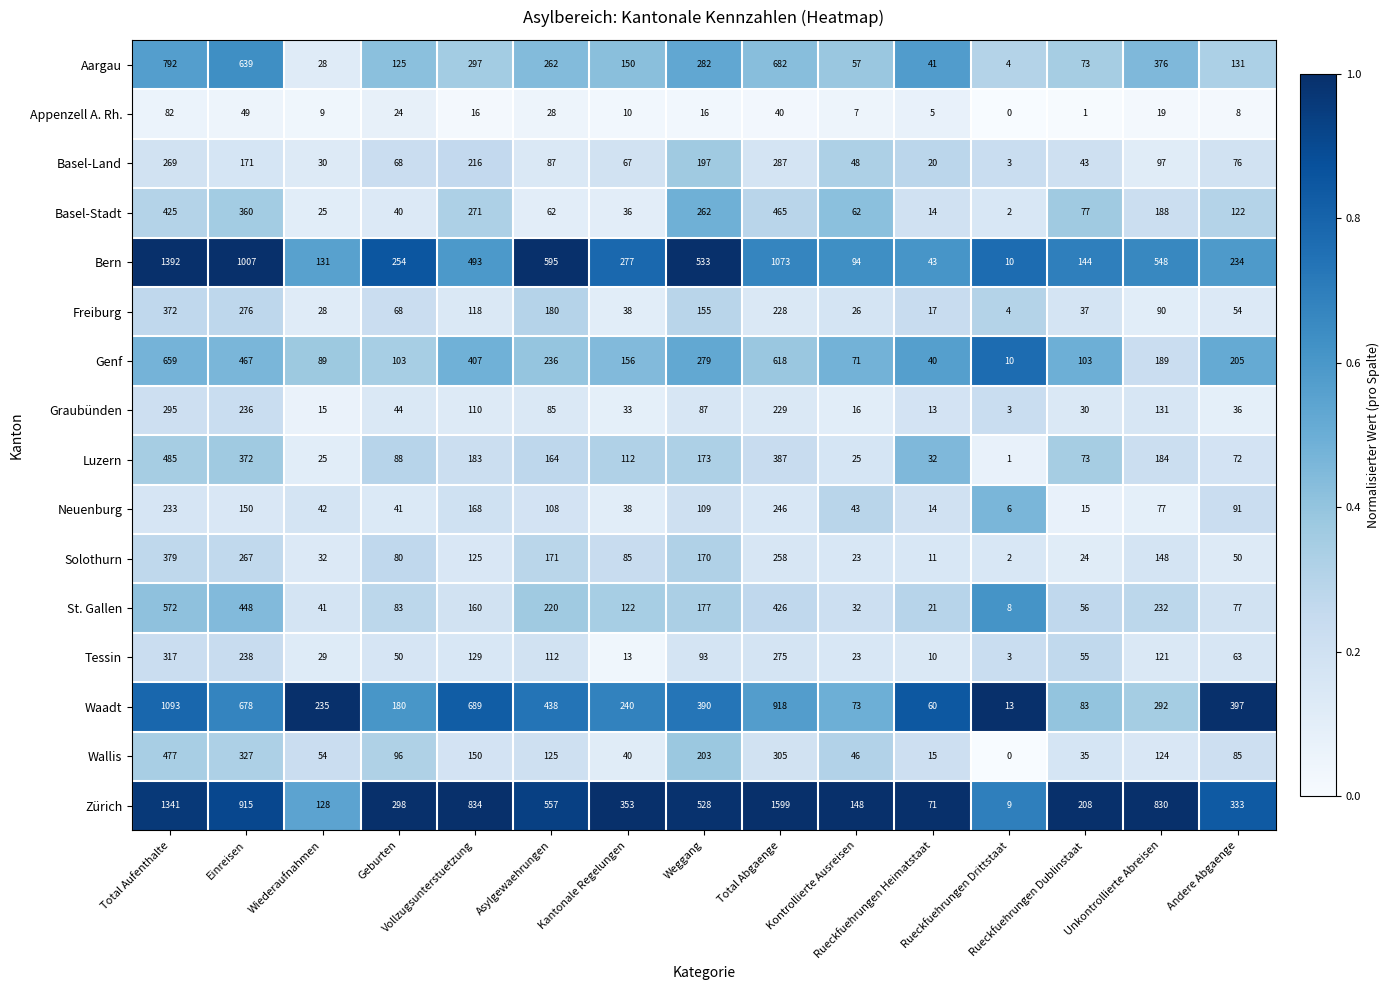

Rank the series by their maximum value, from lowest to highest.

Appenzell A. Rh., Neuenburg, Basel-Land, Graubünden, Tessin, Freiburg, Solothurn, Basel-Stadt, Wallis, Luzern, St. Gallen, Genf, Aargau, Waadt, Bern, Zürich